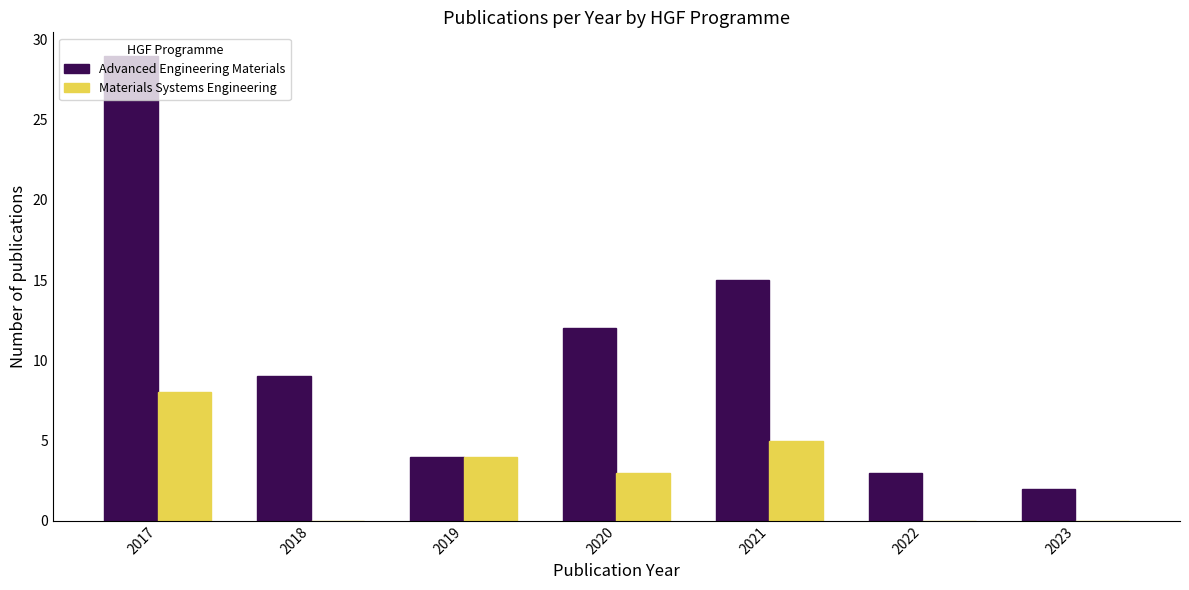

True or false: Advanced Engineering Materials has a value of 2 at 2022.

False